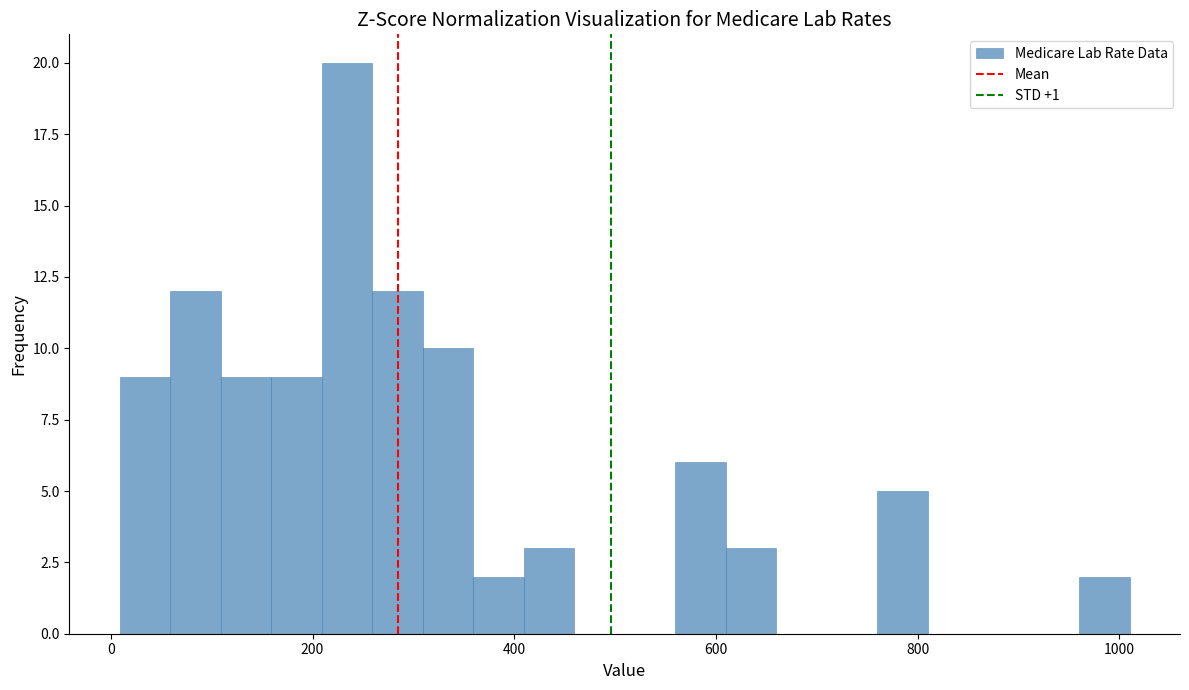

Read against the x-axis, roughly where is the centre of the tallest bar?

240